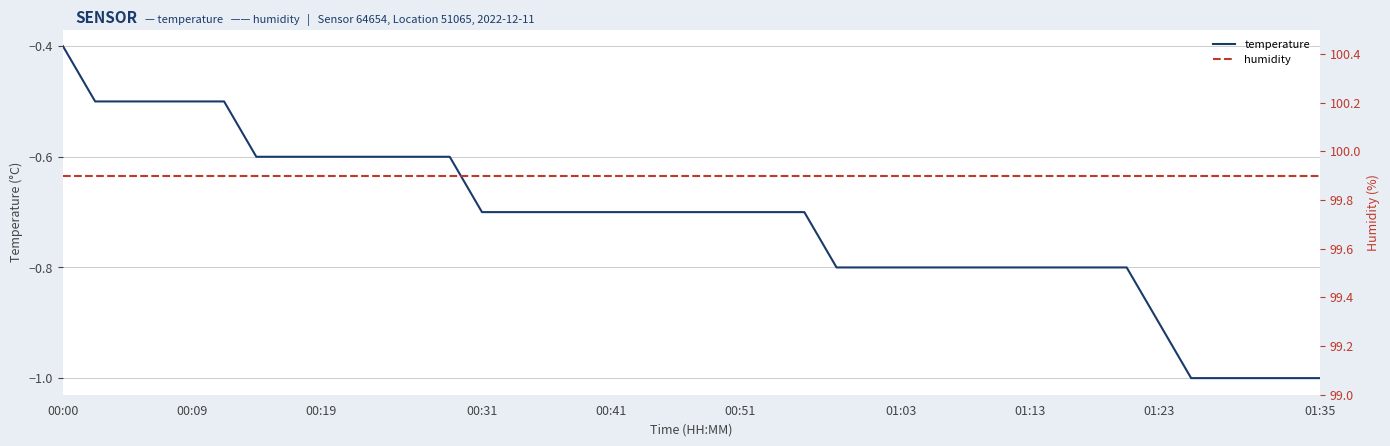

What is the highest value of the temperature series?

-0.4